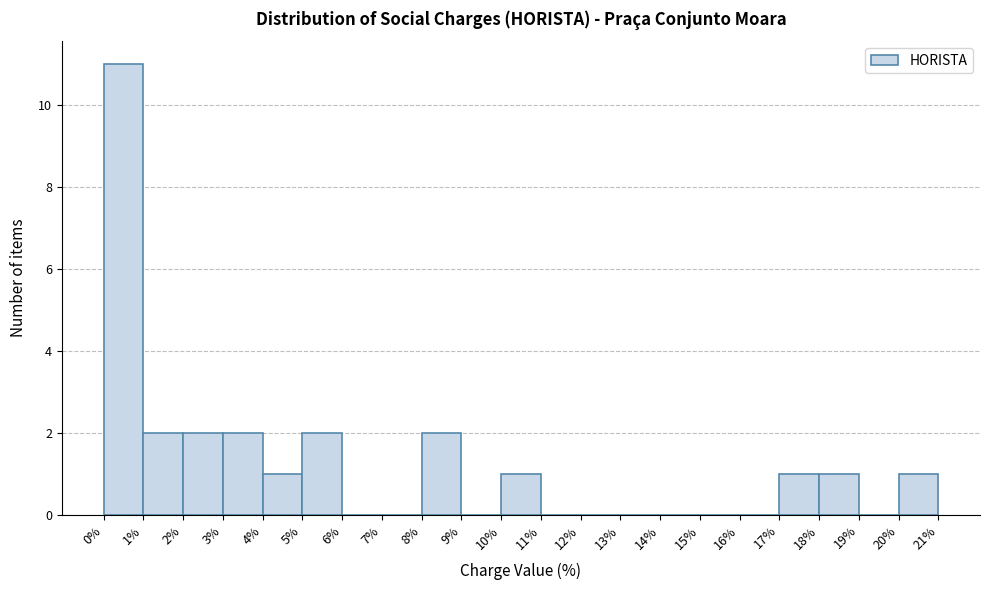

Reading left to right, transcribe this chart: for each bar, give the range it covers on the x-axis and its height. The values are not printed on the chart, so give them approximately, as read against the axis.

0% to 1%: 11
1% to 2%: 2
2% to 3%: 2
3% to 4%: 2
4% to 5%: 1
5% to 6%: 2
6% to 7%: 0
7% to 8%: 0
8% to 9%: 2
9% to 10%: 0
10% to 11%: 1
11% to 12%: 0
12% to 13%: 0
13% to 14%: 0
14% to 15%: 0
15% to 16%: 0
16% to 17%: 0
17% to 18%: 1
18% to 19%: 1
19% to 20%: 0
20% to 21%: 1